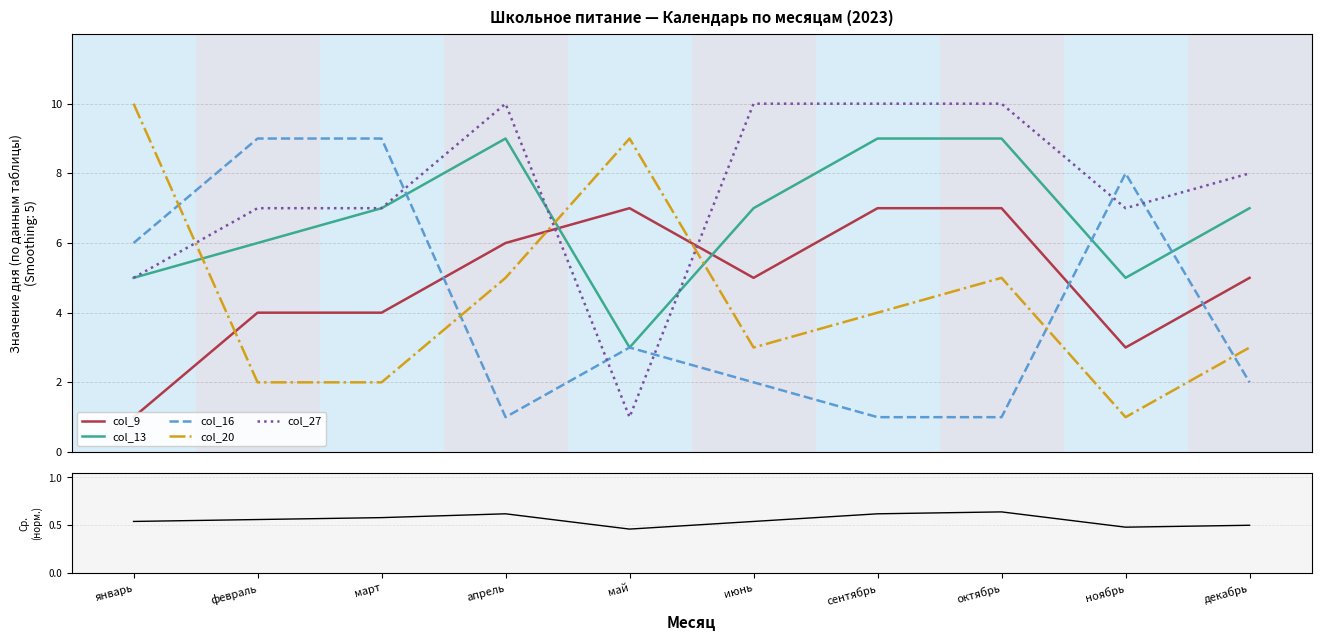

The col_13 series shows 5.0 at сентябрь. True or false?

False